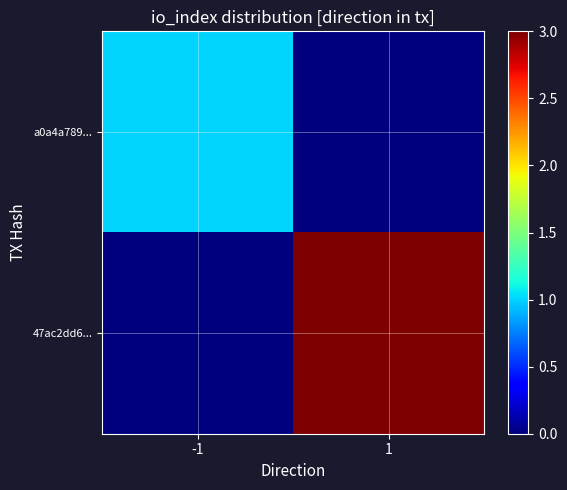

At which category is the sum across all series the highest?

1